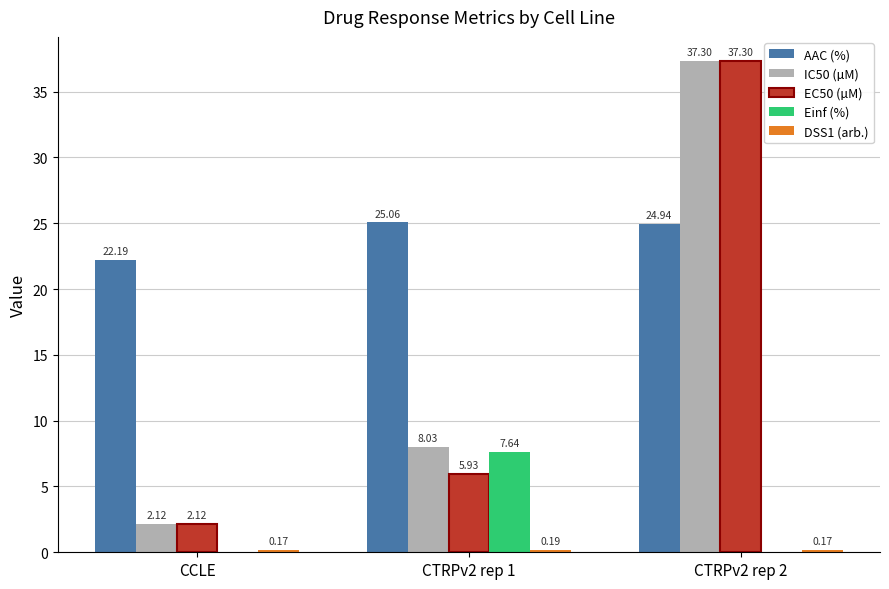

What is the sum of all AAC (%) values?

72.2